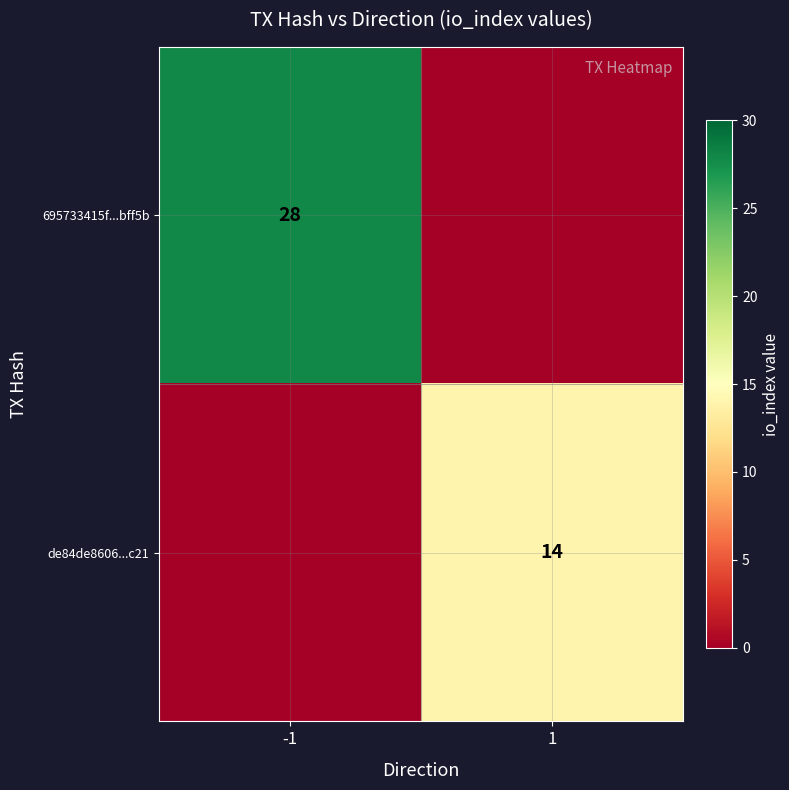

True or false: 695733415f...bff5b has a value of 43 at -1.

False